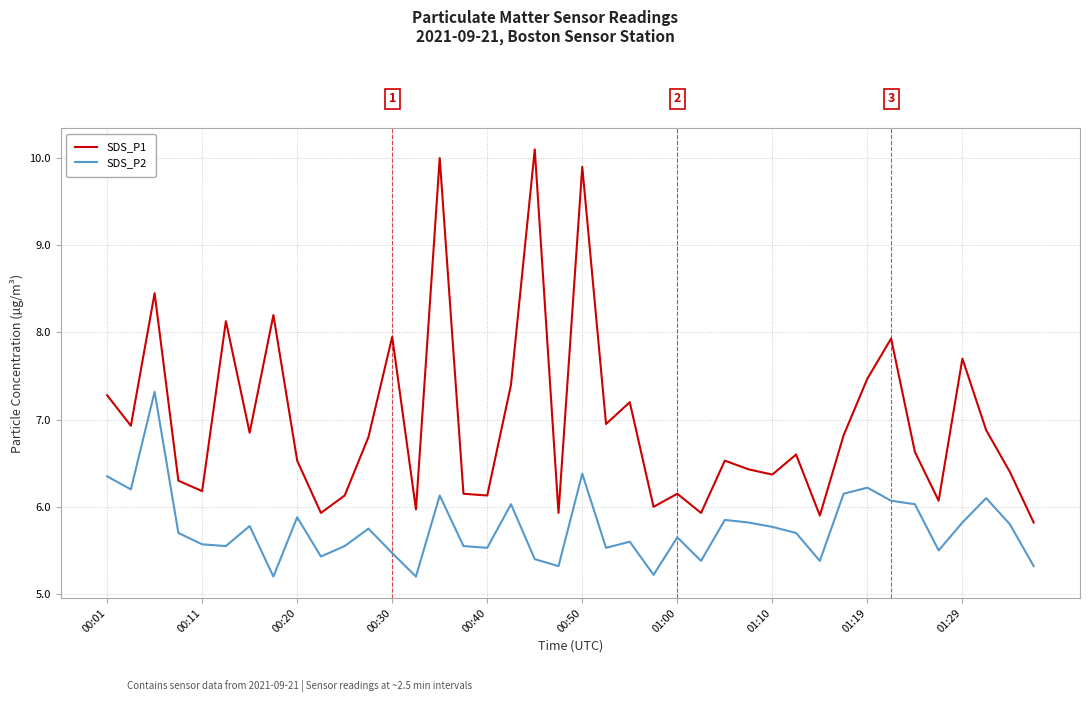

Which series has the largest total across all categories?

SDS_P1